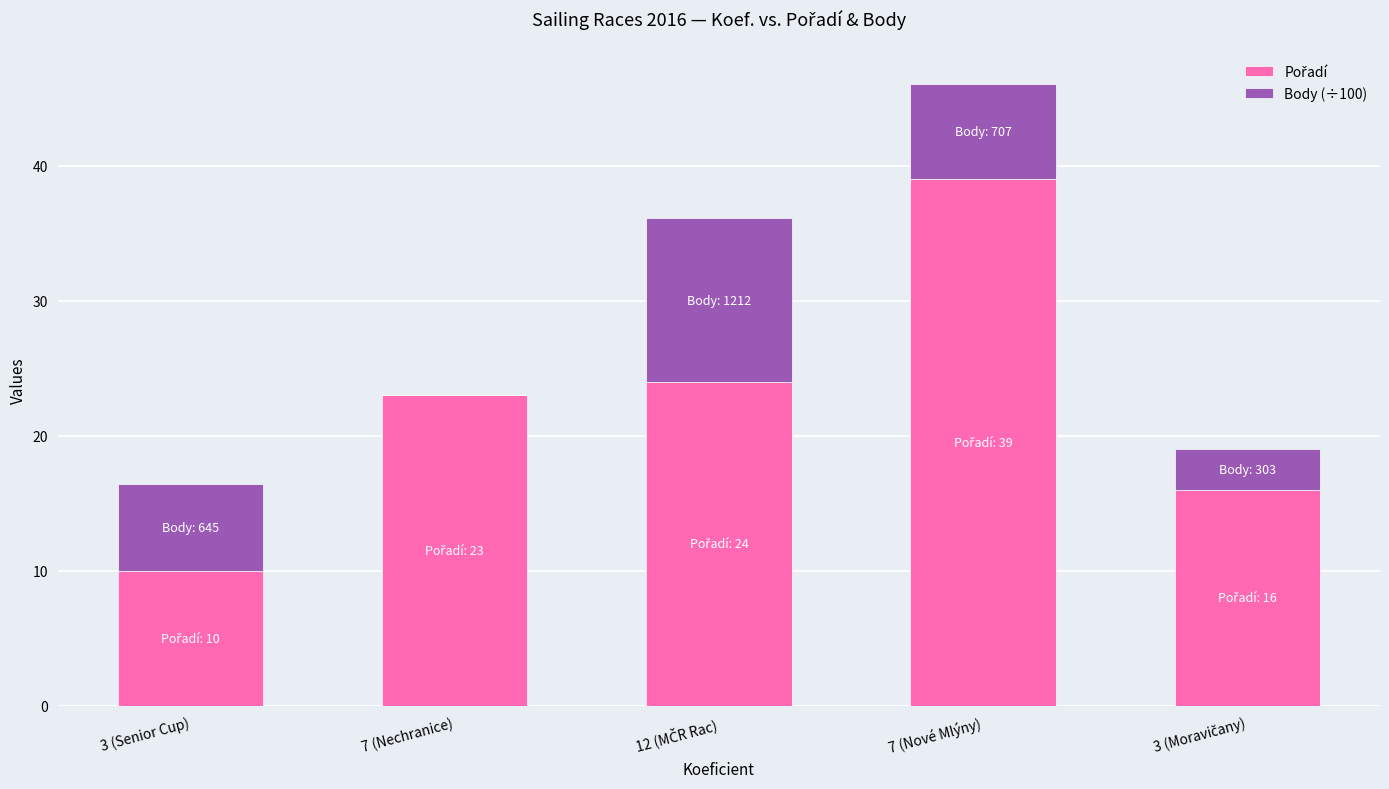

At which category is the sum across all series the highest?

7 (Nové Mlýny)